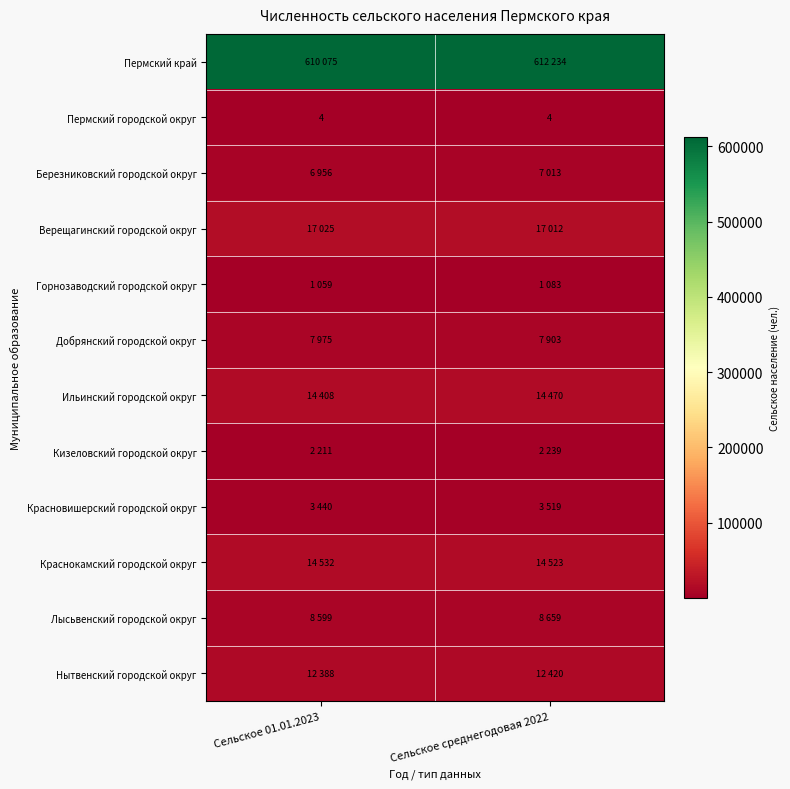

What value does the Пермский городской округ series have at Сельское 01.01.2023?

4